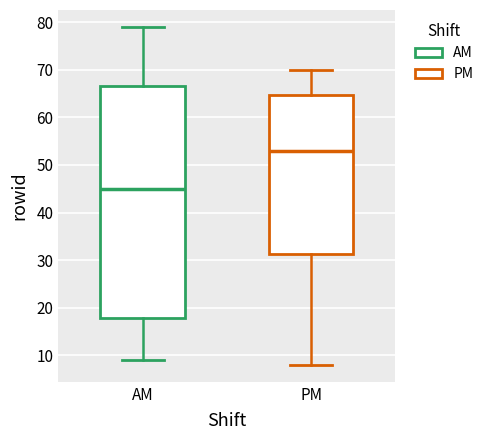

Reading left to right, transcribe this box plot: for each box, give where its median line is, the range the box spans, and where its two whiskers end, as read against the y-axis. The values are not printed on the chart, so give them approximately, as read against the axis.

AM: median 45, box 18 to 67, whiskers 9 to 79
PM: median 53, box 31 to 65, whiskers 8 to 70